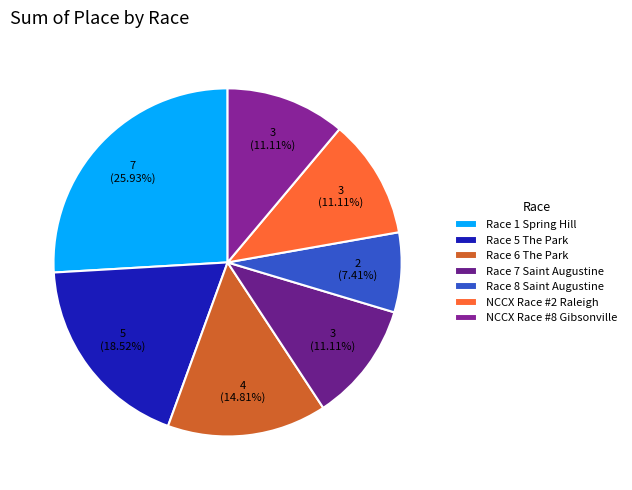

To the nearest percent, what is the average slice percentage?

14%